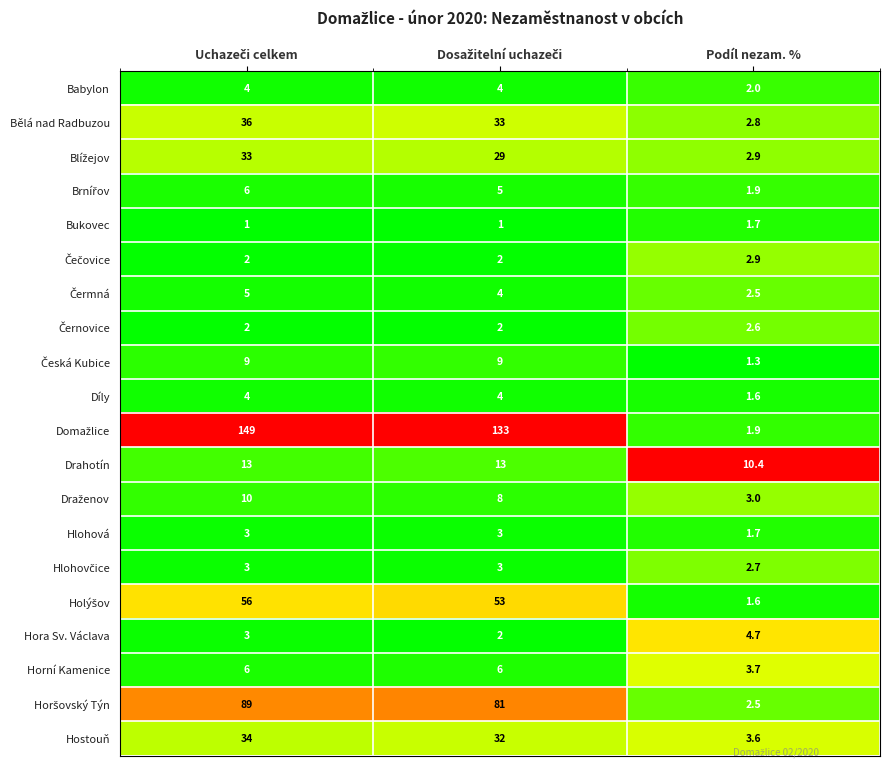

What is the difference between the maximum and minimum values in the Hostouň series?

30.4